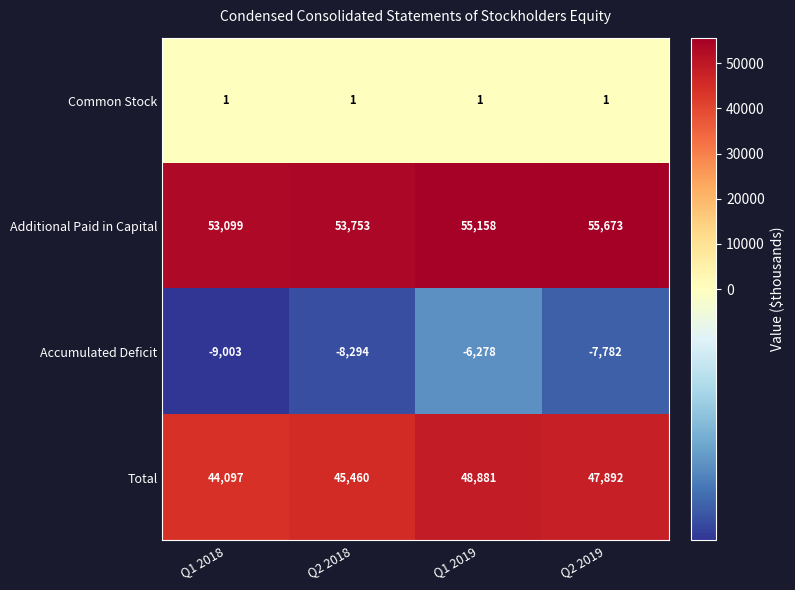

Reading left to right, list all the values displayed in this chart.

Common Stock: Q1 2018=1	Q2 2018=1	Q1 2019=1	Q2 2019=1
Additional Paid in Capital: Q1 2018=53099	Q2 2018=53753	Q1 2019=55158	Q2 2019=55673
Accumulated Deficit: Q1 2018=-9003	Q2 2018=-8294	Q1 2019=-6278	Q2 2019=-7782
Total: Q1 2018=44097	Q2 2018=45460	Q1 2019=48881	Q2 2019=47892